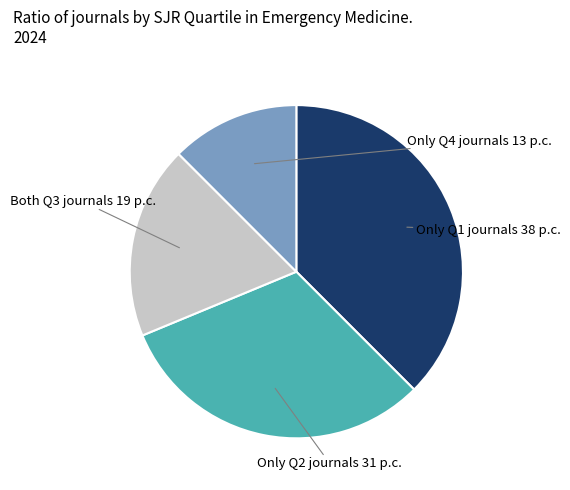

Is there a majority slice in this chart?

No